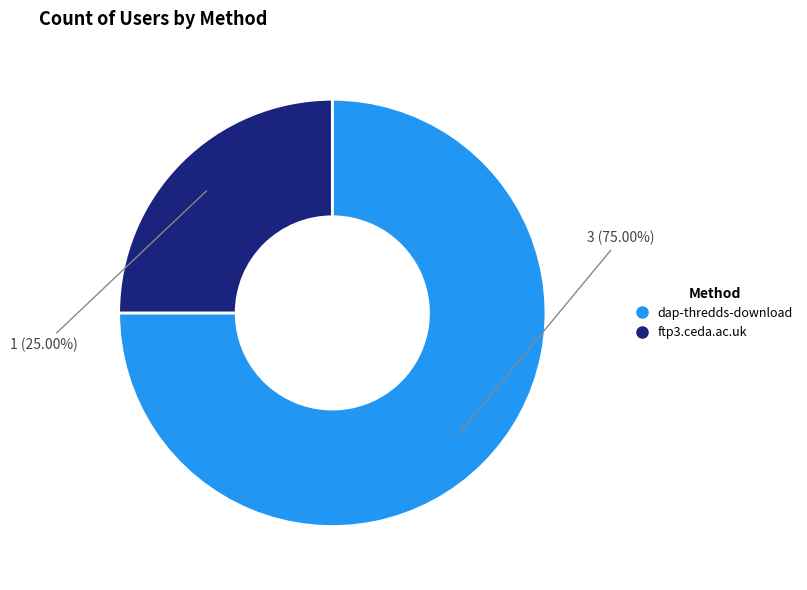

Which slice is the smallest?

ftp3.ceda.ac.uk